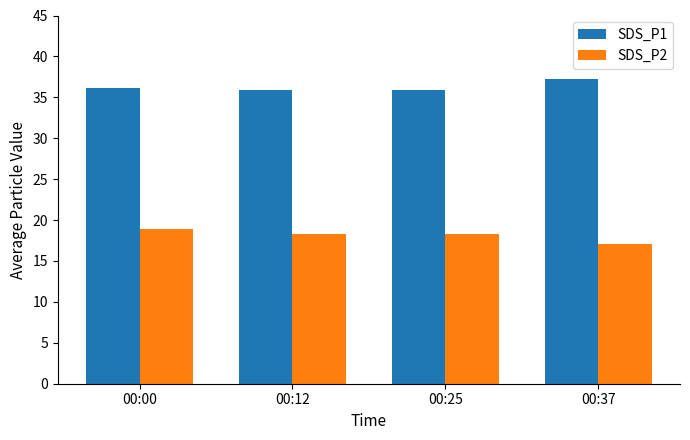

Rank the series at 00:12 from highest to lowest value.

SDS_P1, SDS_P2